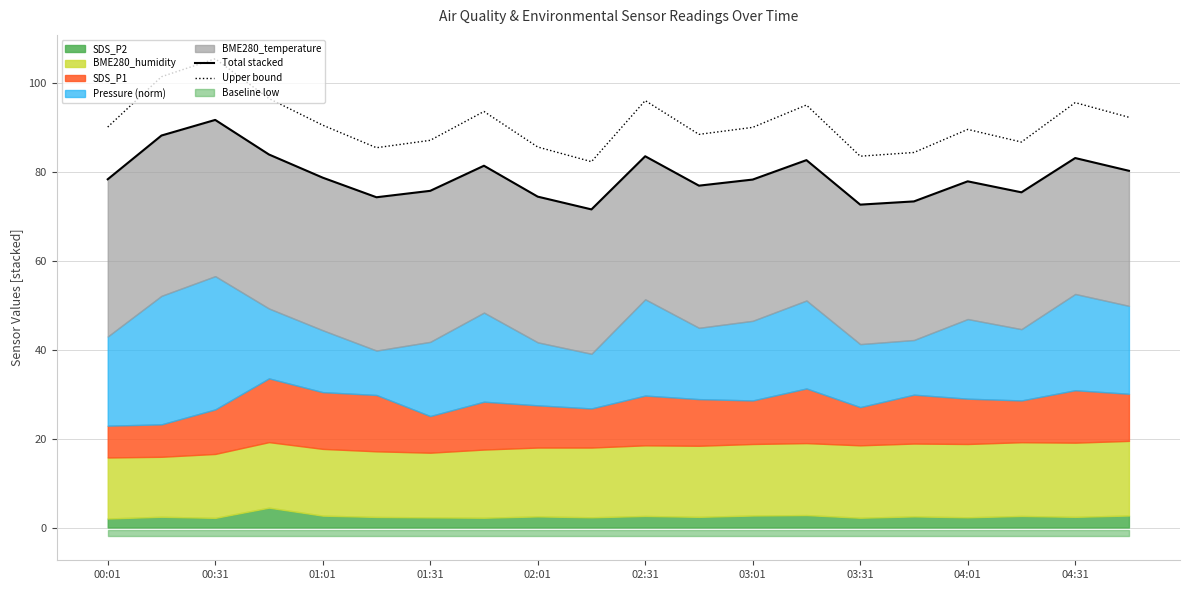

True or false: Upper bound has a value of 96.1 at 02:31.

True